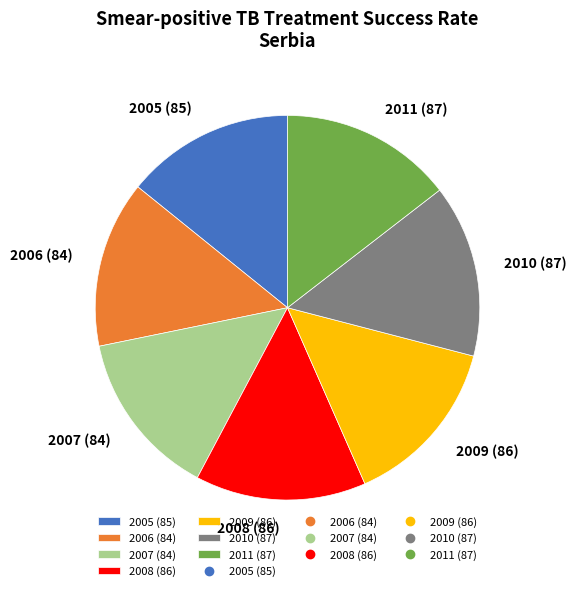

Count the number of slices in the pie.

7